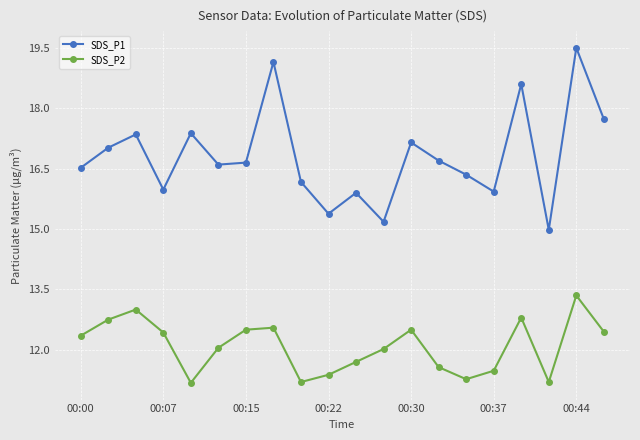

True or false: SDS_P2 and SDS_P1 cross at least once.

False